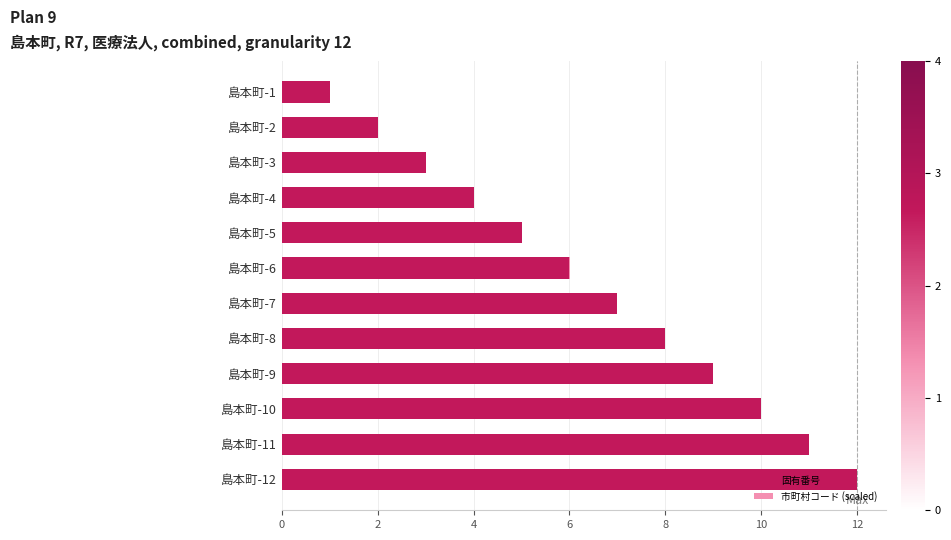

What is the sum of all 固有番号 values?

78.0